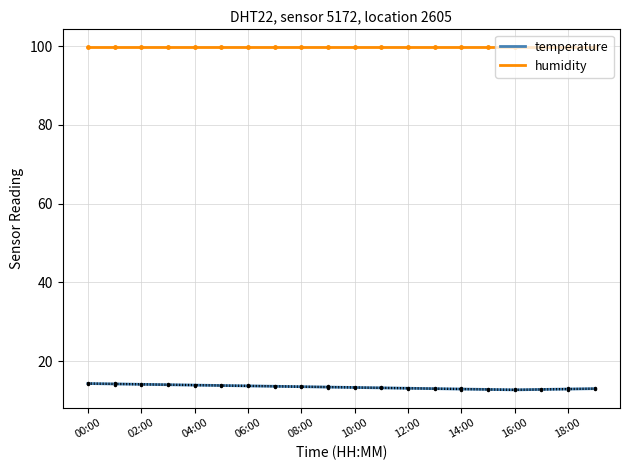

True or false: humidity and temperature cross at least once.

False